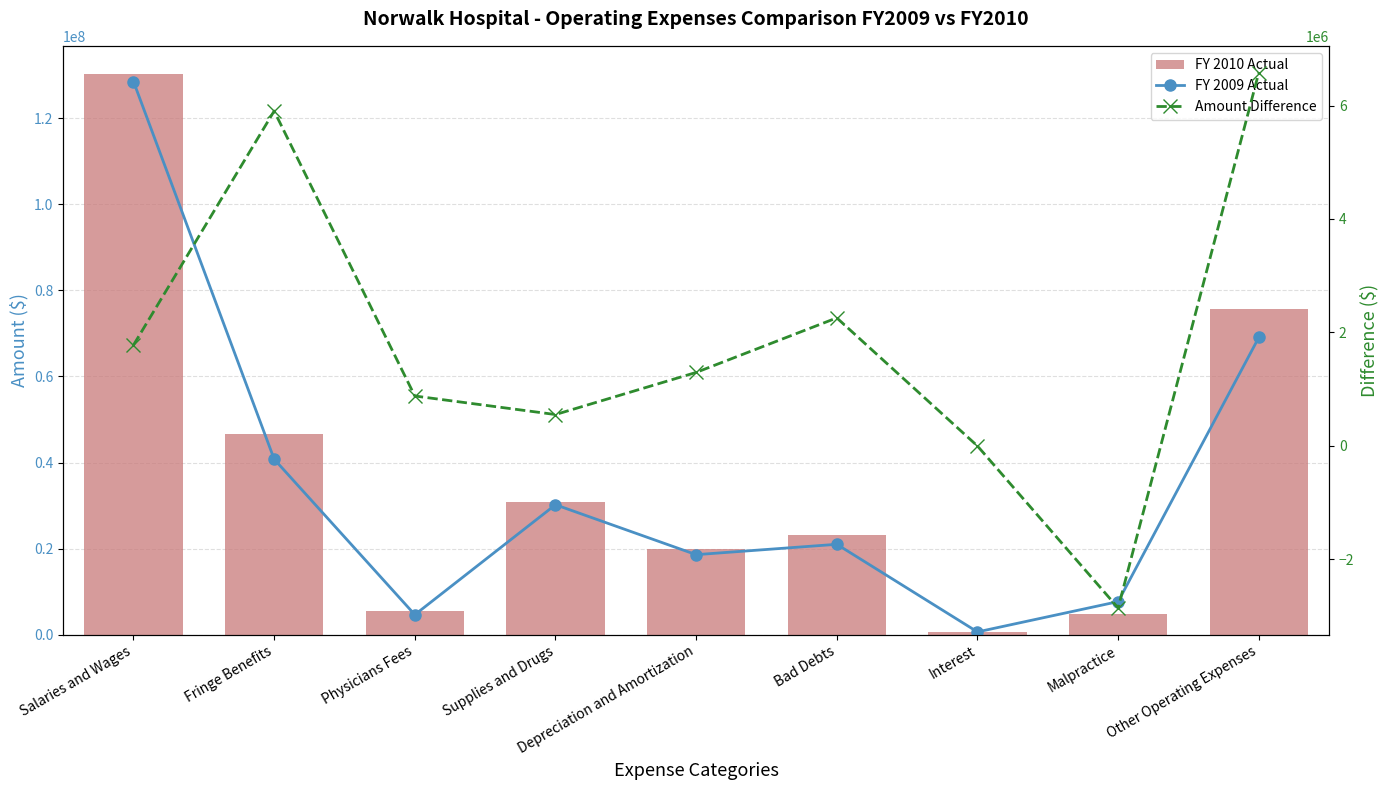

List the series in order of their peak value, highest first.

FY 2010 Actual, FY 2009 Actual, Amount Difference